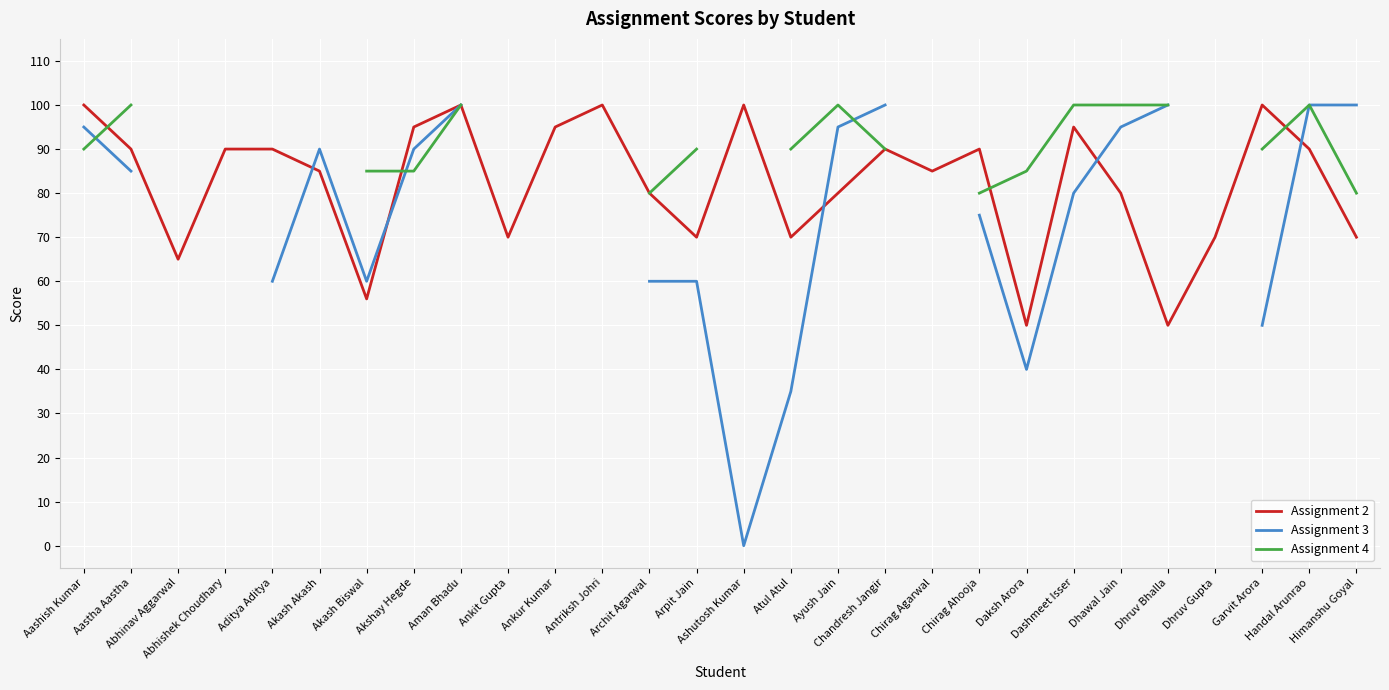

The Assignment 2 series shows 57.3 at Handal Arunrao. True or false?

False